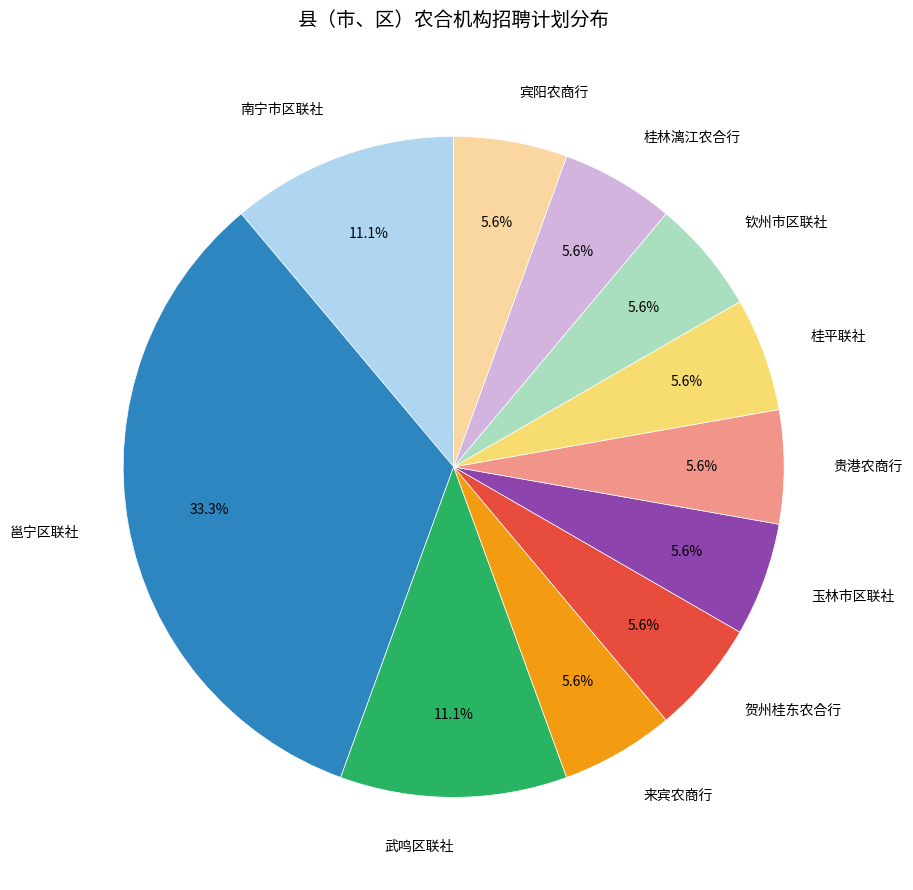

To the nearest percent, what portion does 邕宁区联社 represent?

33%